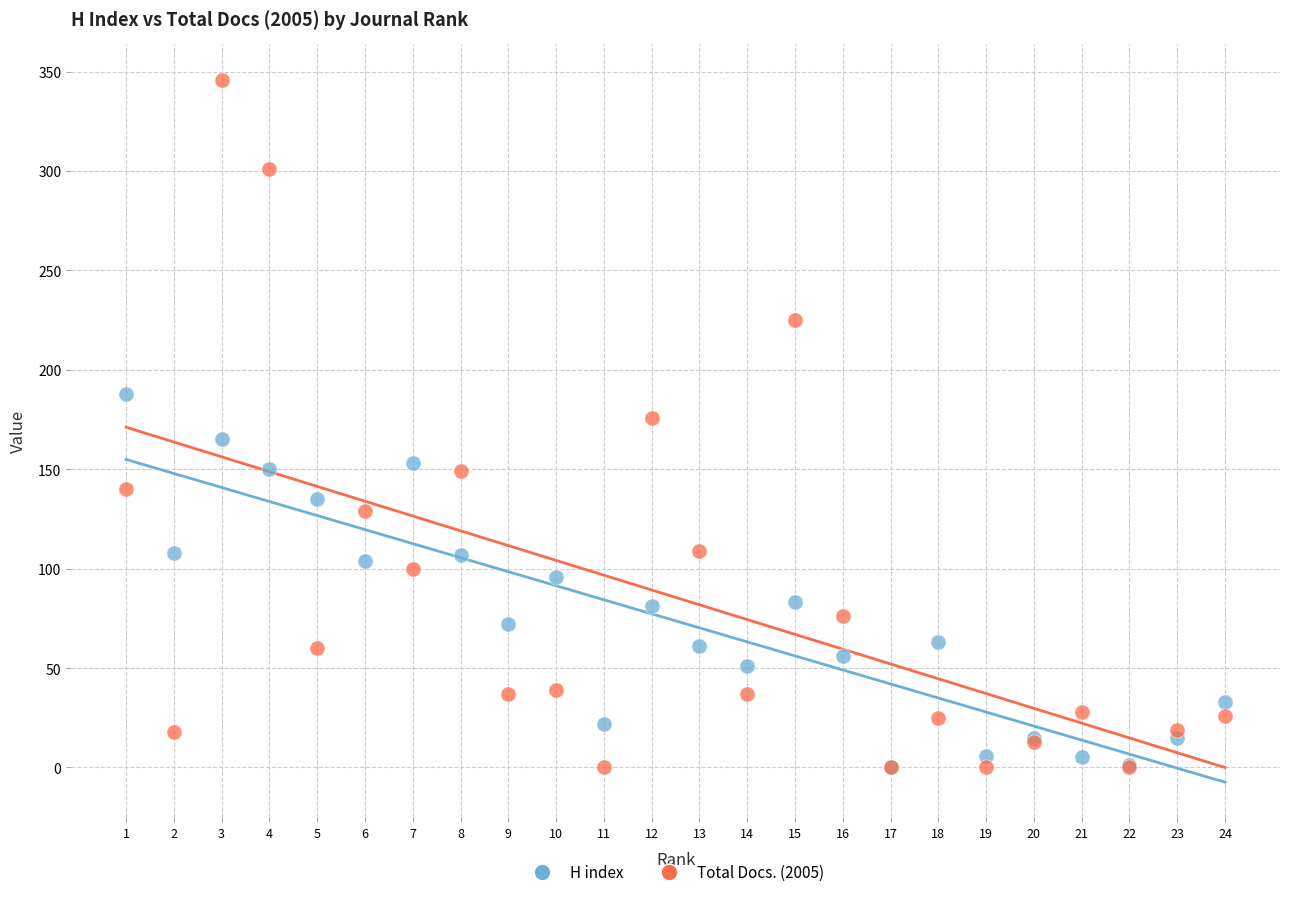

What are all the series names shown in the legend?

H index, Total Docs. (2005)